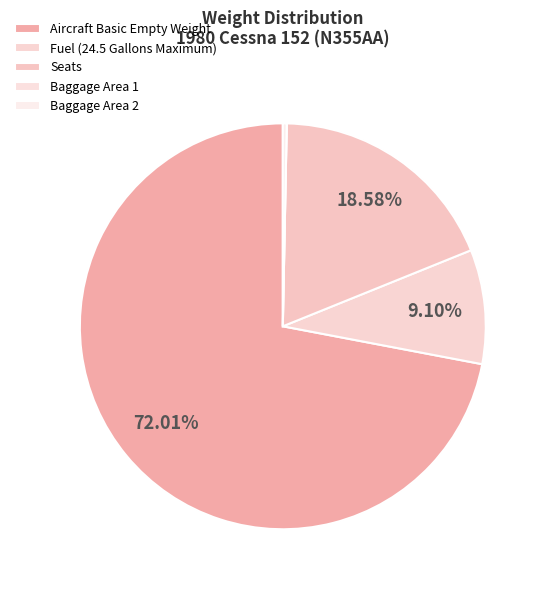

What is the smallest slice in the pie chart?

Baggage Area 1